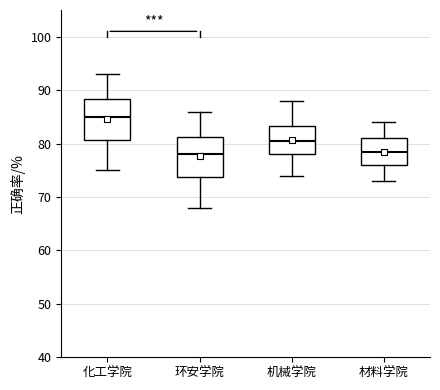

Where does the lower whisker of the box for 环安学院 end on the y-axis? The values are not printed on the chart, so give them approximately, as read against the axis.

68